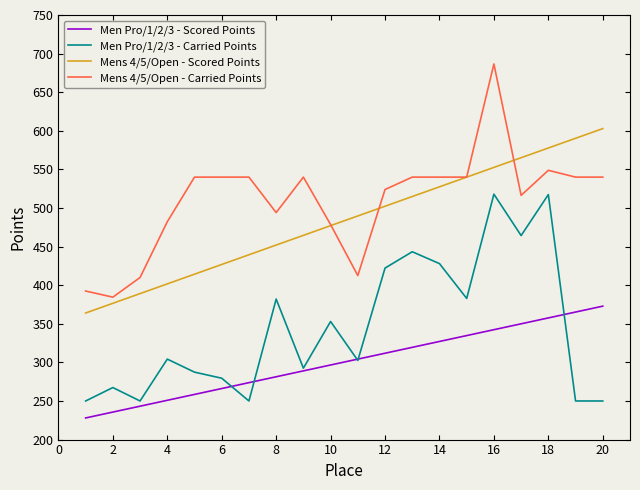

What is the highest value of the Mens 4/5/Open - Scored Points series?

602.9